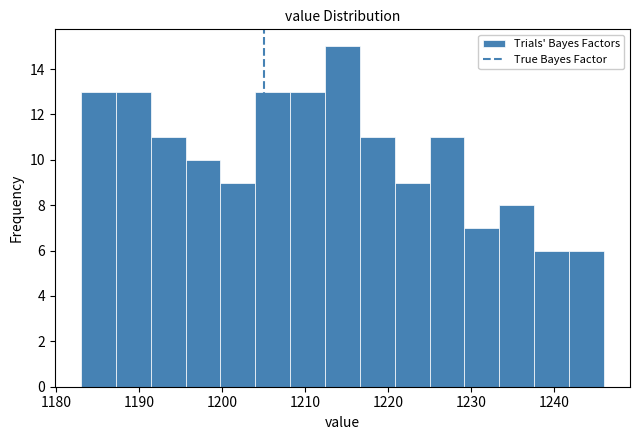

Reading left to right, transcribe this chart: for each bar, give the range it covers on the x-axis and its height. Neither the bar edges nor the heights are printed on the chart, so give them approximately, as read against the axes.

1183.0 to 1187.2: 13
1187.2 to 1191.4: 13
1191.4 to 1195.6: 11
1195.6 to 1199.8: 10
1199.8 to 1204.0: 9
1204.0 to 1208.2: 13
1208.2 to 1212.4: 13
1212.4 to 1216.6: 15
1216.6 to 1220.8: 11
1220.8 to 1225.0: 9
1225.0 to 1229.2: 11
1229.2 to 1233.4: 7
1233.4 to 1237.6: 8
1237.6 to 1241.8: 6
1241.8 to 1246.0: 6